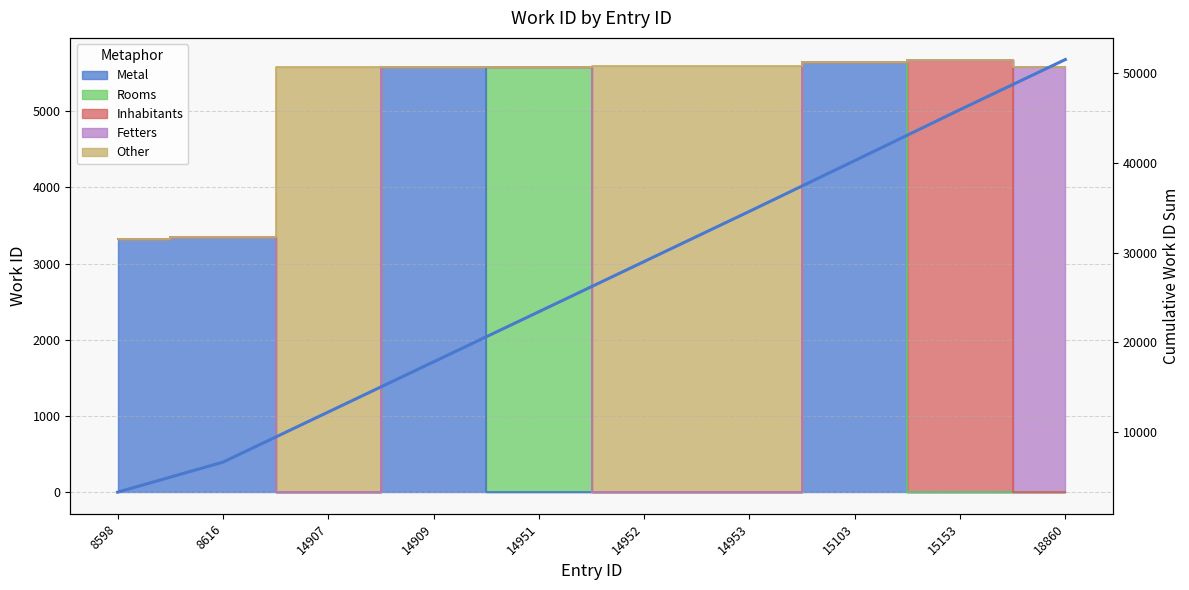

True or false: there are more than 2 points higher than both neighbors.

False